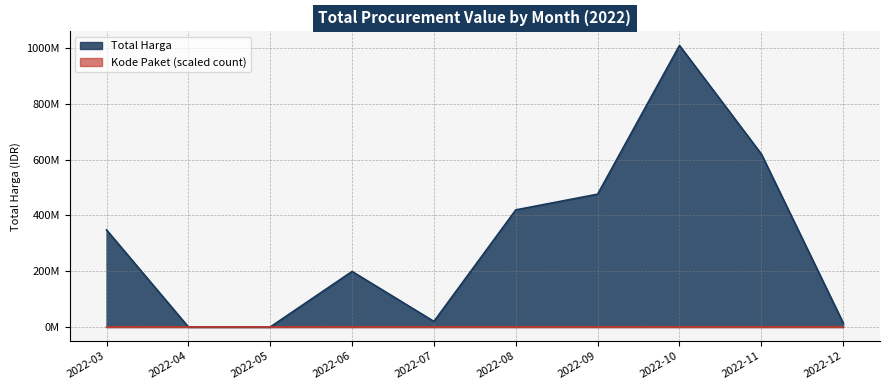

True or false: Total Harga and Kode Paket cross at least once.

False